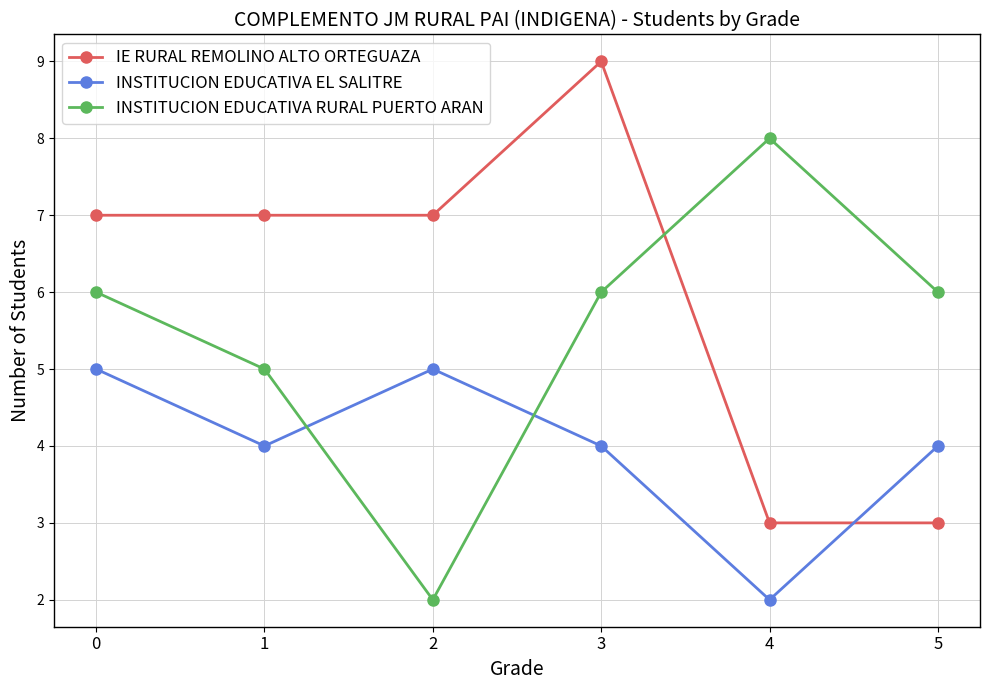

After their last crossing, which series has the higher values: IE RURAL REMOLINO ALTO ORTEGUAZA or INSTITUCION EDUCATIVA EL SALITRE?

INSTITUCION EDUCATIVA EL SALITRE